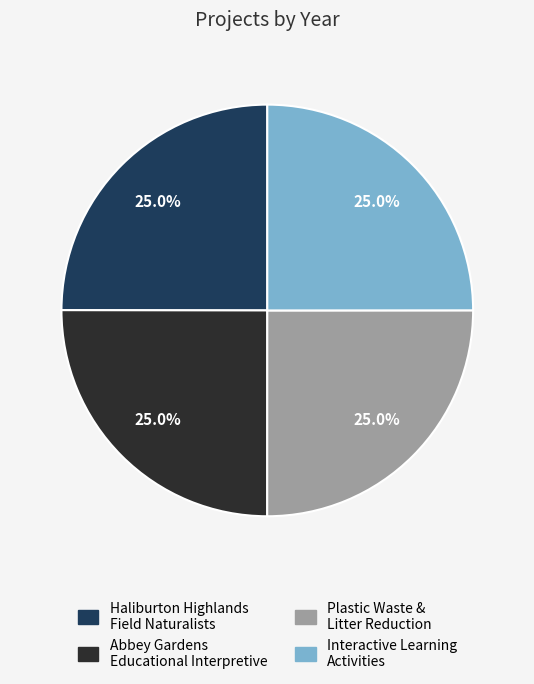

Does any single category account for the majority?

No